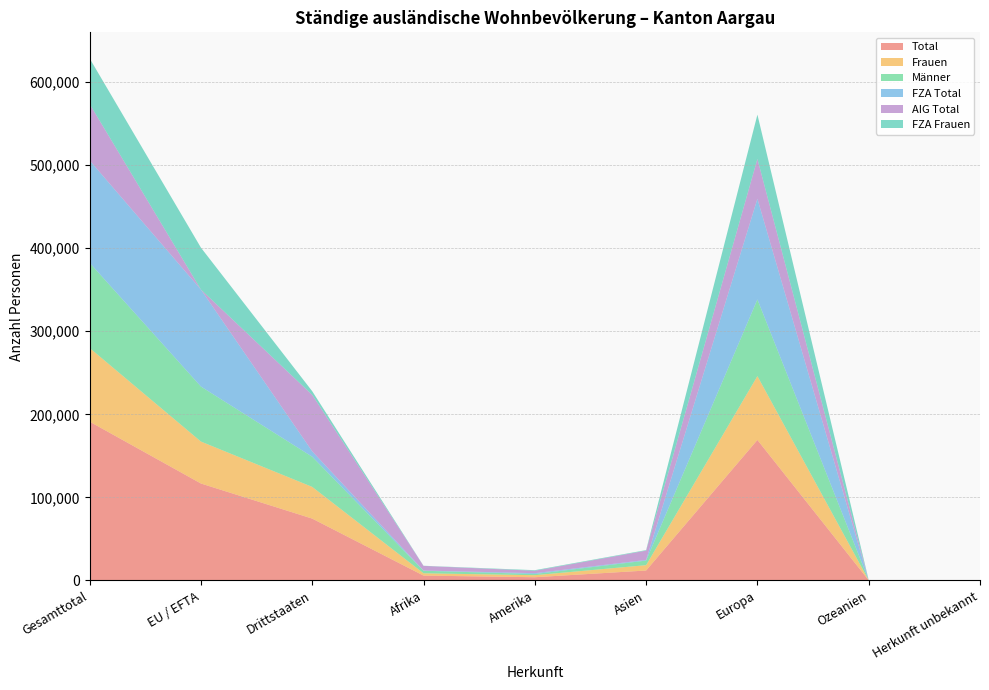

Reading left to right, transcribe all the data shown in this chart.

Total: 191151	116697	74454	5845	3888	11973	169128	179	138
Frauen: 88627	50479	38148	2783	2452	6434	76814	80	64
Männer: 102524	66218	36306	3062	1436	5539	92314	99	74
FZA Total: 123230	116695	6535	267	981	788	121143	39	12
AIG Total: 67921	2	67919	5578	2907	11185	47985	140	126
FZA Frauen: 54878	50478	4400	170	718	642	53315	25	8